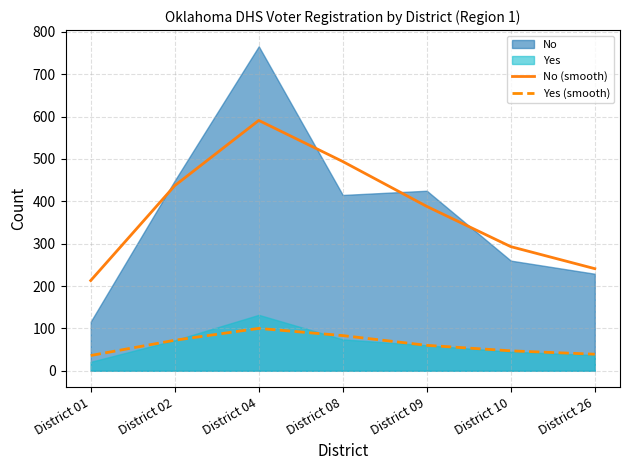

True or false: No (smooth) has more than 0 points higher than both neighbors.

True